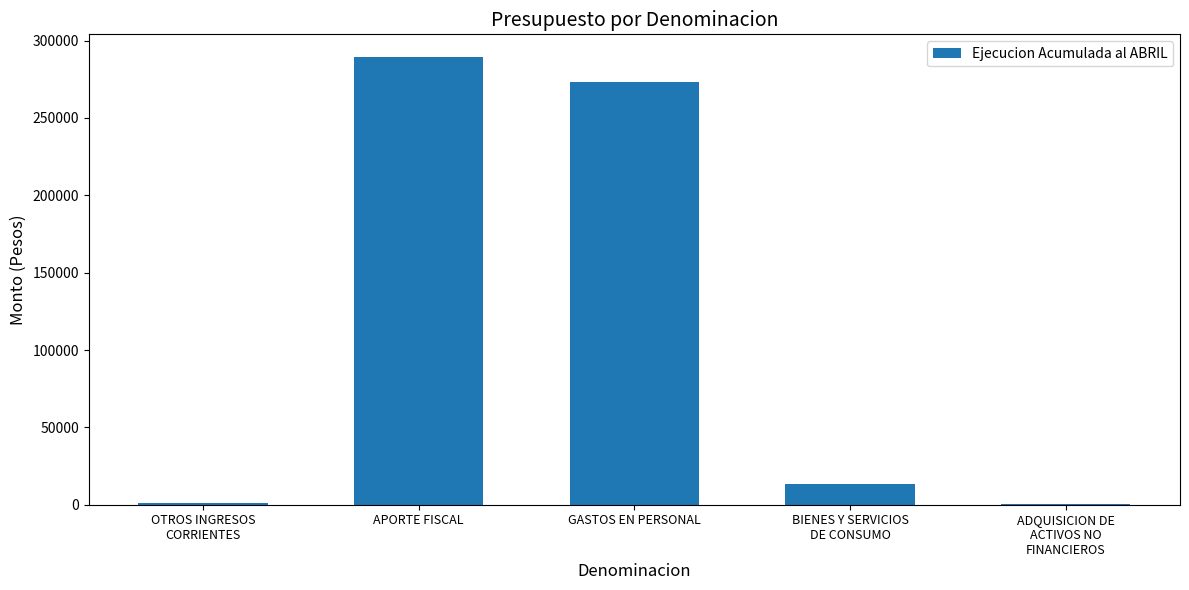

Does the chart contain stacked bars?

No